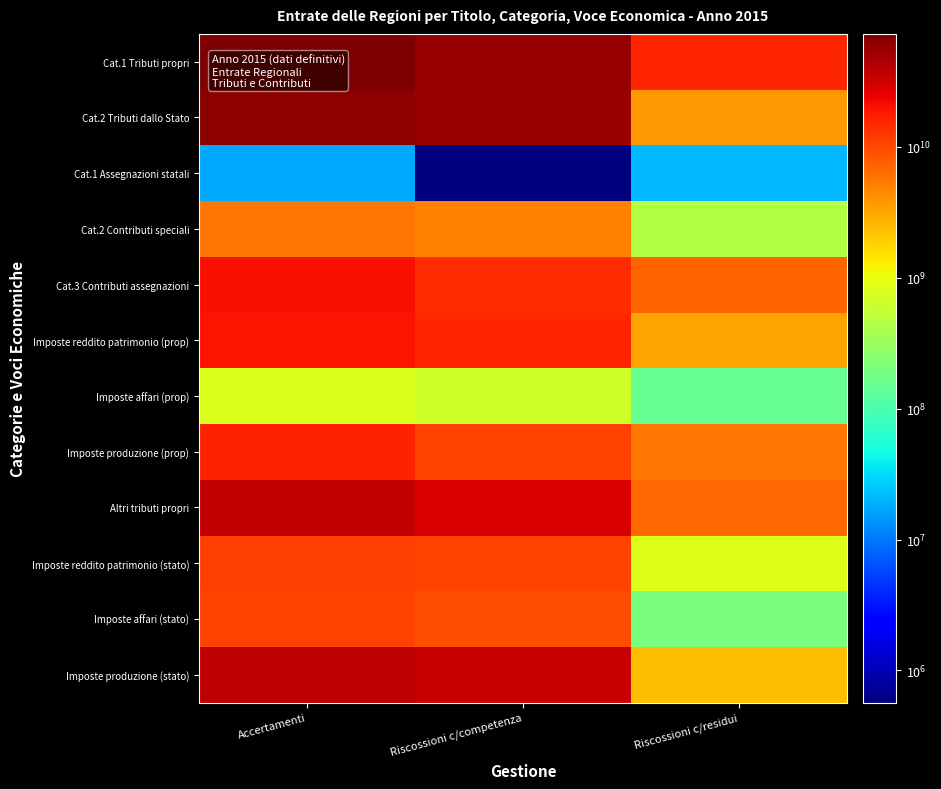

Rank the series by their maximum value, from highest to lowest.

Cat.1 Tributi propri, Cat.2 Tributi dallo Stato, Imposte produzione (stato), Altri tributi propri, Cat.3 Contributi assegnazioni, Imposte reddito patrimonio (prop), Imposte produzione (prop), Imposte reddito patrimonio (stato), Imposte affari (stato), Cat.2 Contributi speciali, Imposte affari (prop), Cat.1 Assegnazioni statali